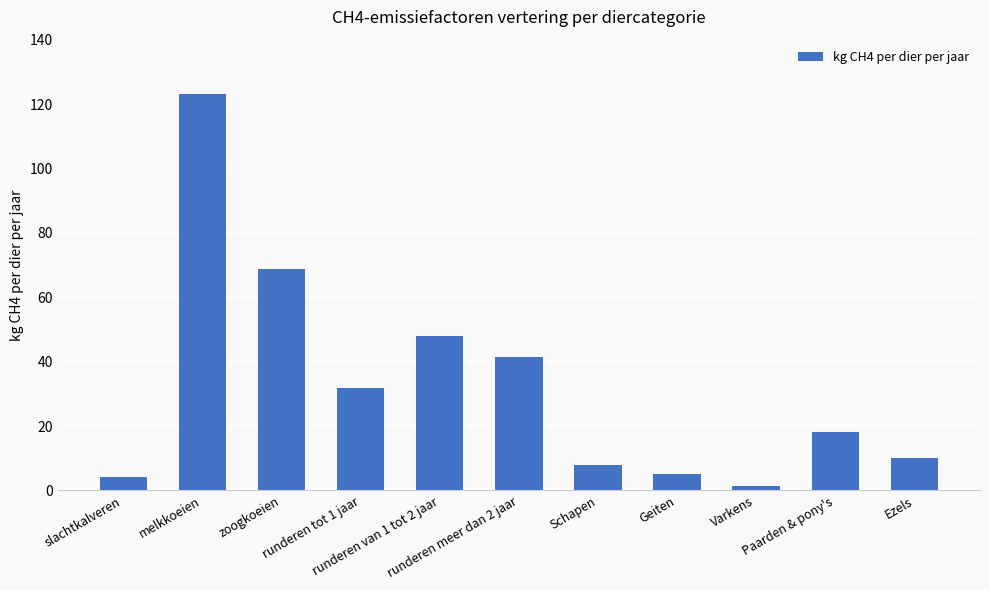

Count the number of data series in this chart.

1